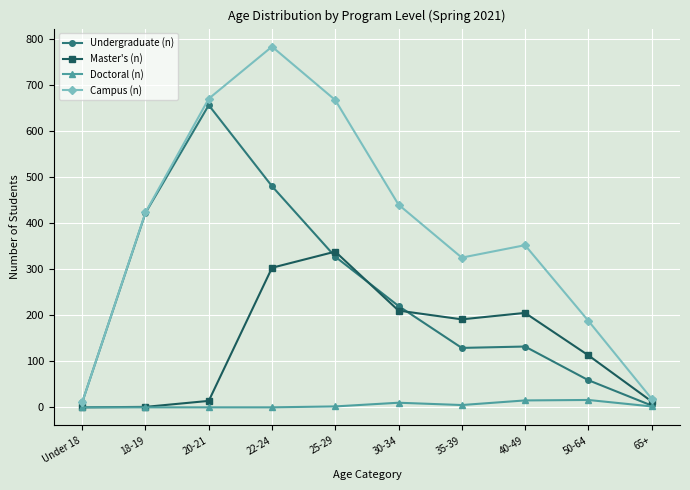

True or false: Undergraduate (n) has a value of 4 at 65+.

True